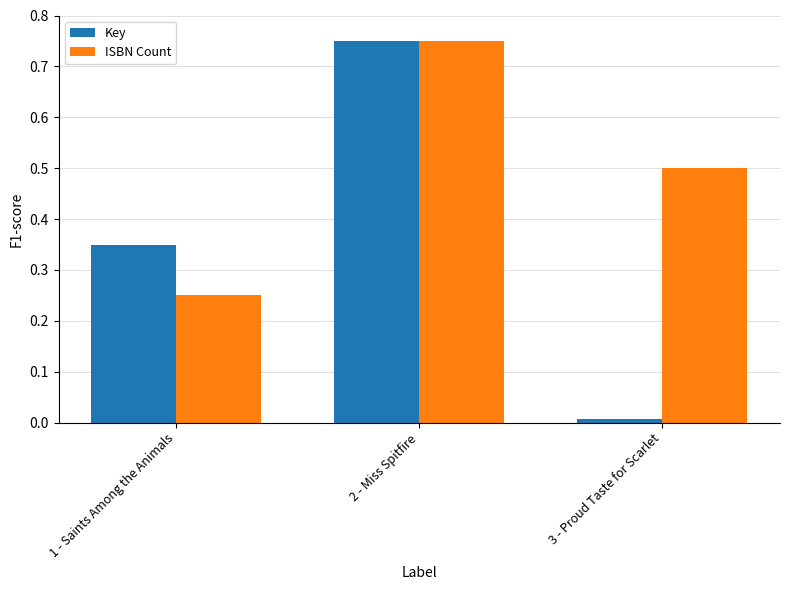

Which series has the largest total across all categories?

ISBN Count